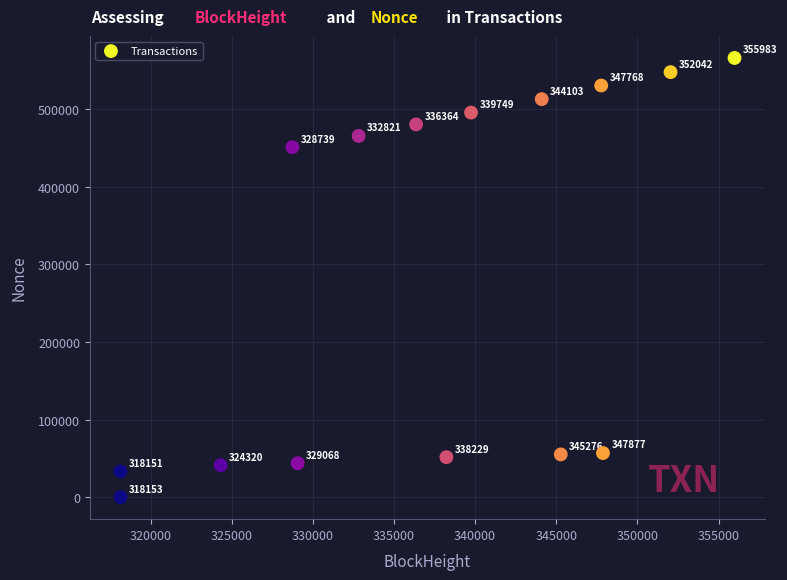

What Y value in the scatter plot is closest to 283006?

450965